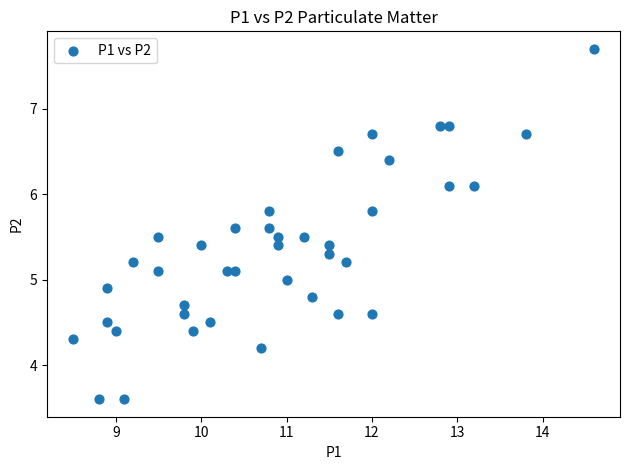

What is the range of Y values (max minus min)?

4.1